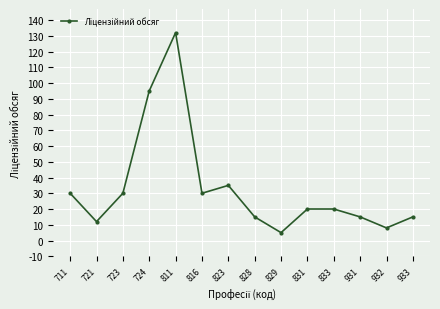

Reading left to right, list all the values displayed in this chart.

30	12	30	95	132	30	35	15	5	20	20	15	8	15